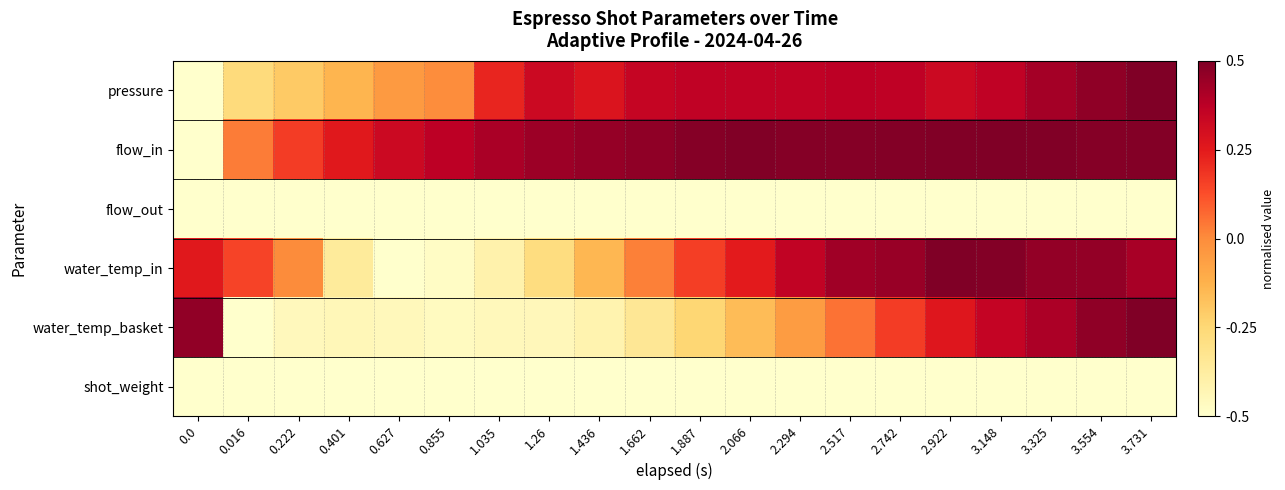

Count the number of categories in the chart.

20